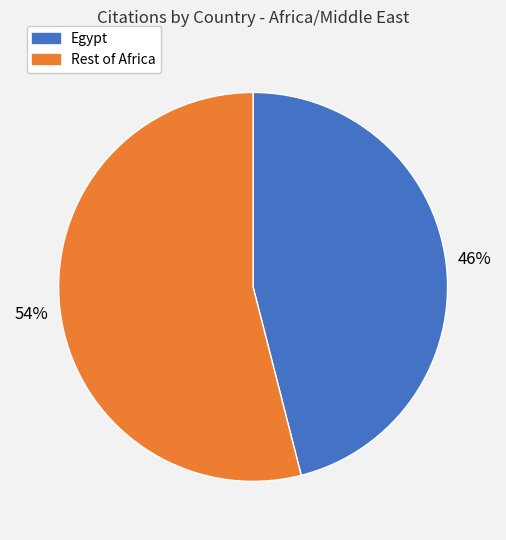

Does any single category account for the majority?

Yes